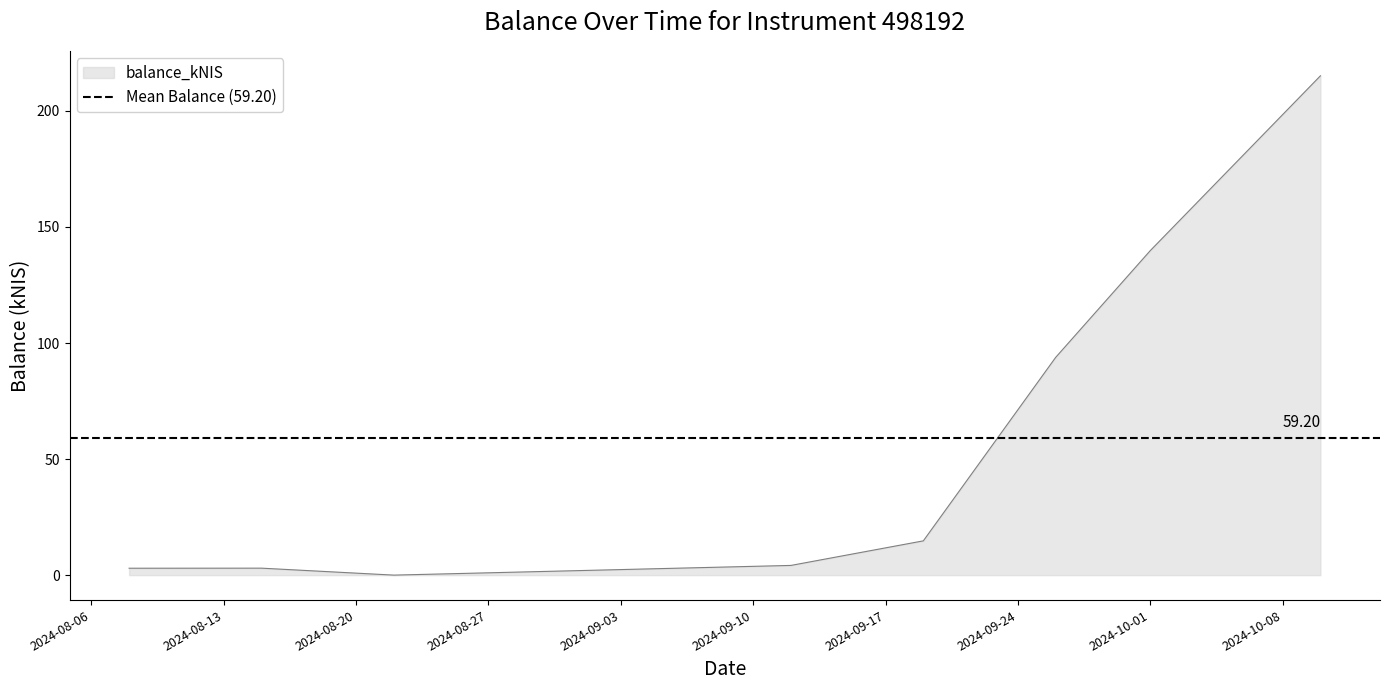

What is the change in value from 2024-08-08 to 2024-09-19?

+11.8